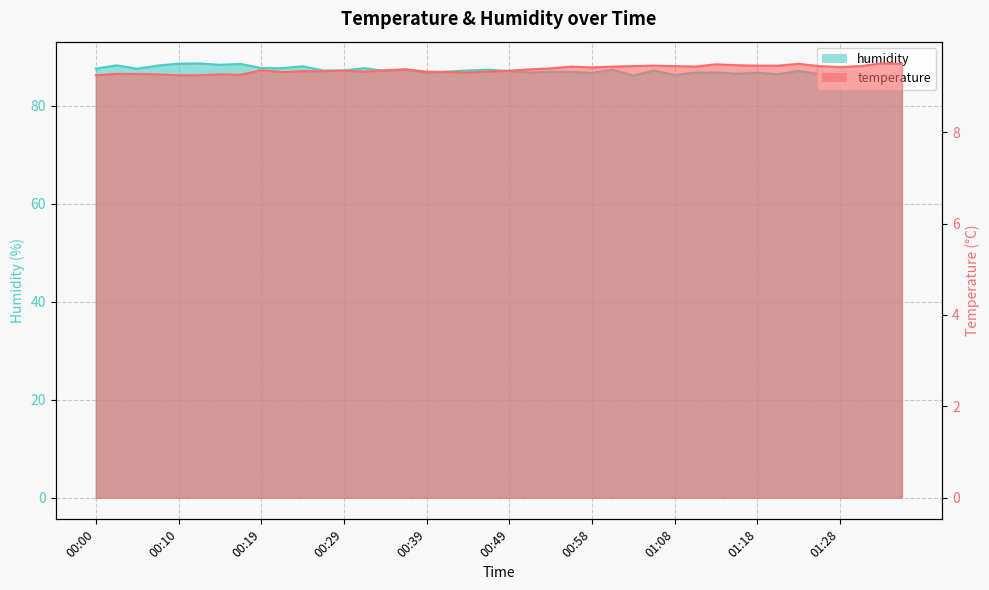

True or false: humidity has a value of 140.3 at 00:19.

False